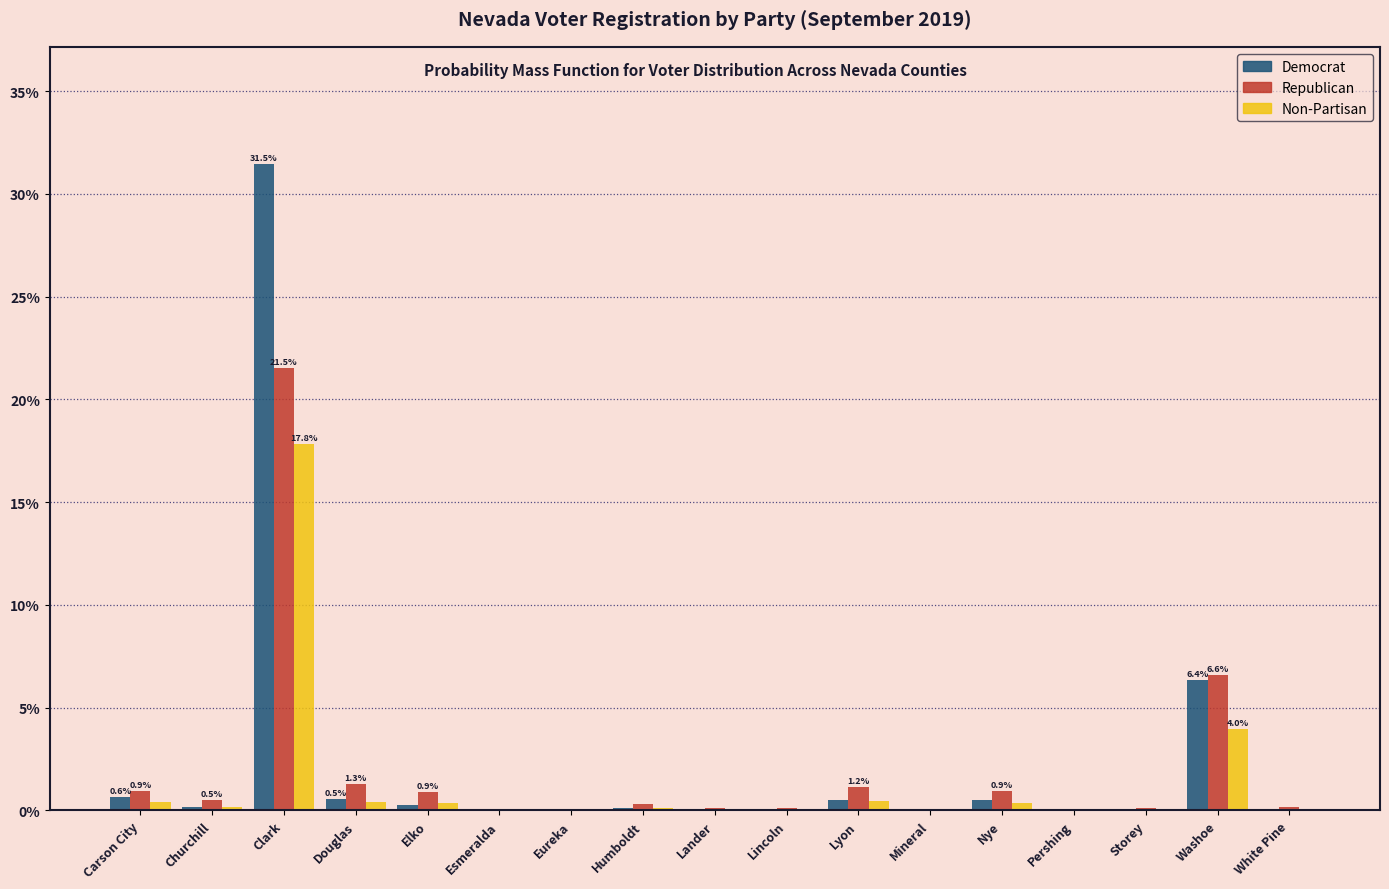

Where is Democrat nearest to the value 15?

Washoe